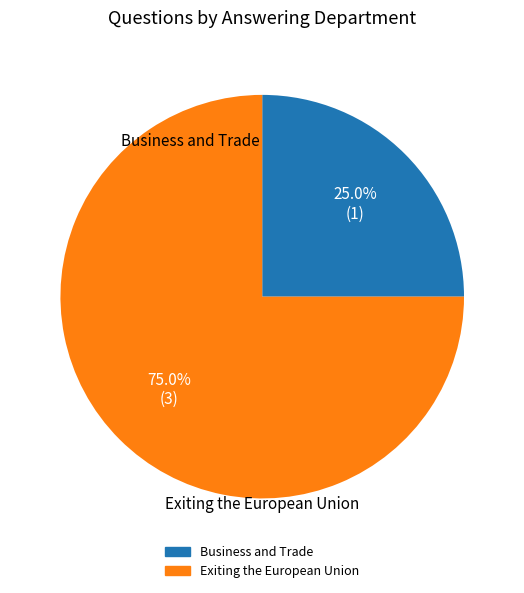

Does any single category account for the majority?

Yes